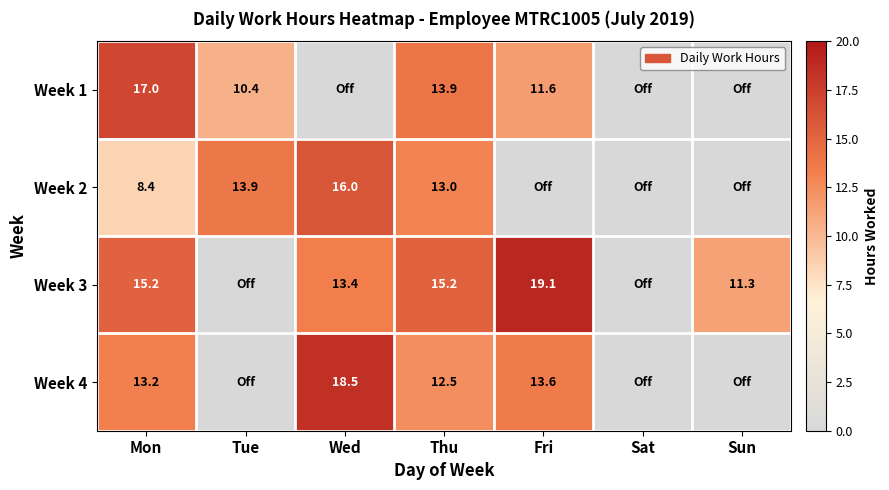

True or false: Week 2 has a value of 4.4 at Mon.

False